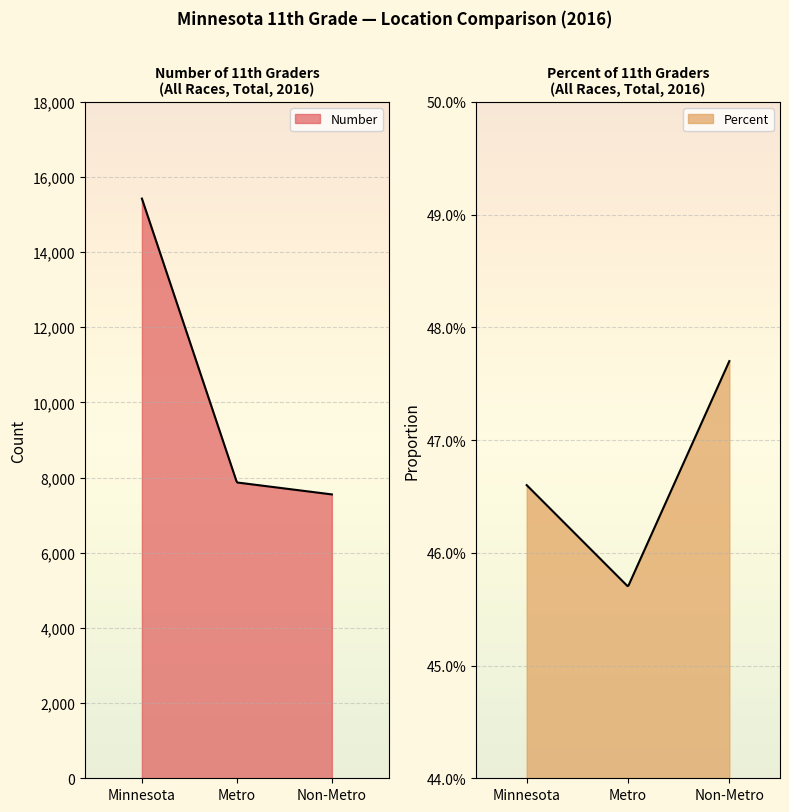

What is the average value of the Non-Metro series?

3776.7